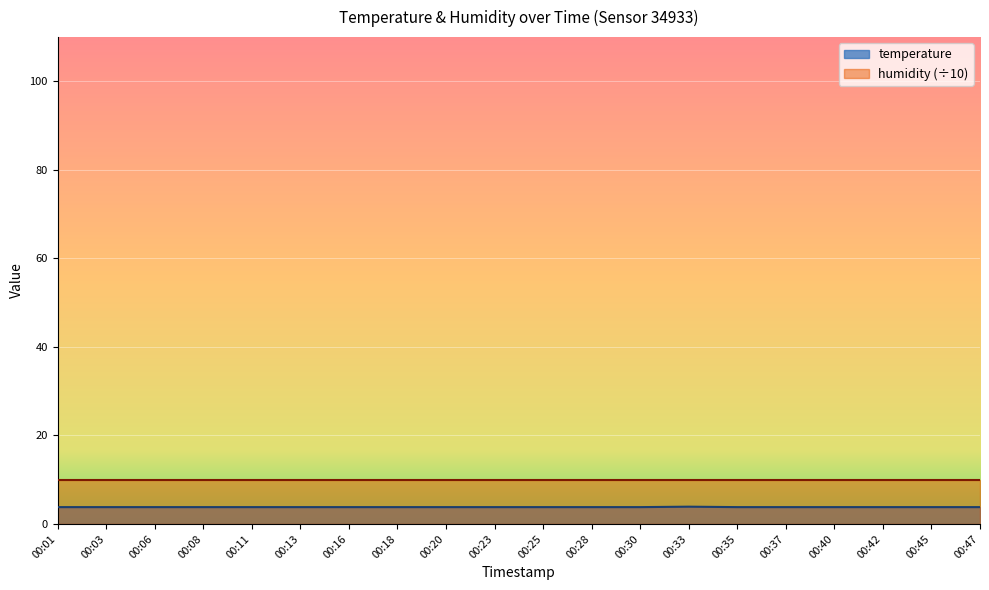

The value at 00:35 is 3.8. True or false?

True